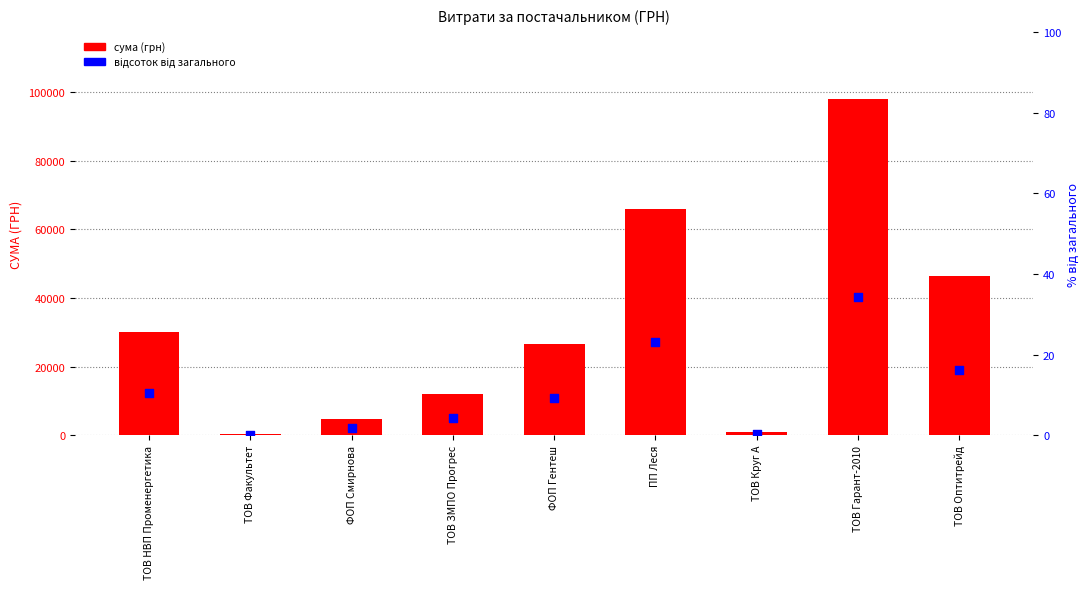

What are all the series names shown in the legend?

сума (грн), відсоток від загального